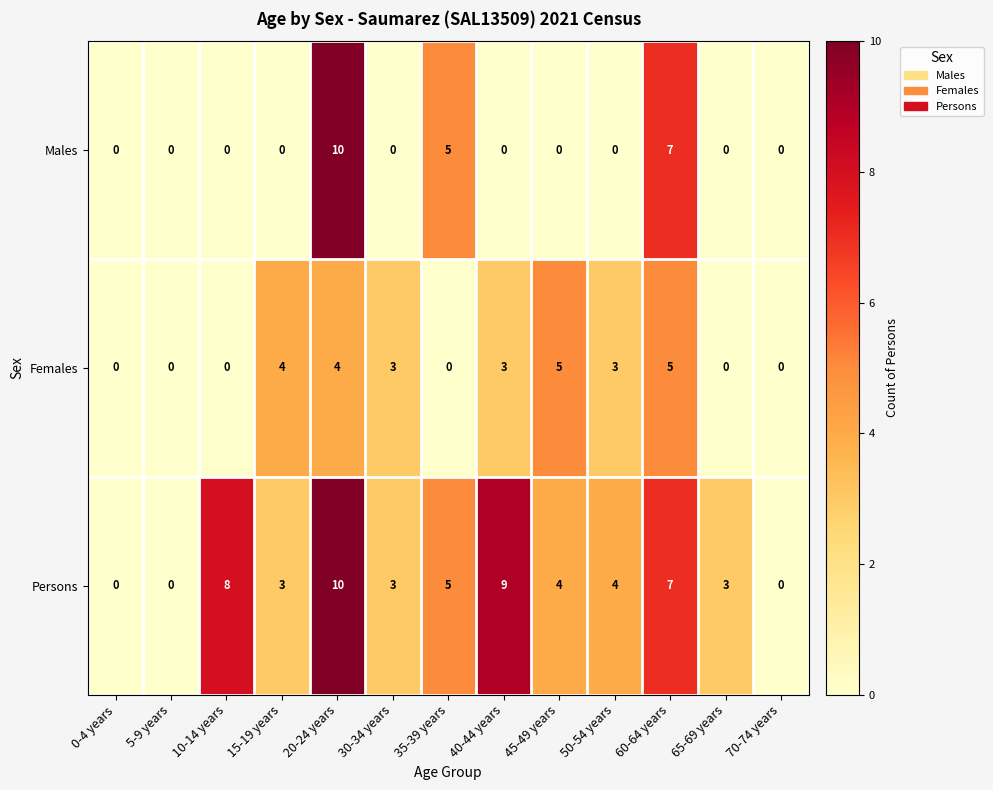

What is the sum of all Males values?

22